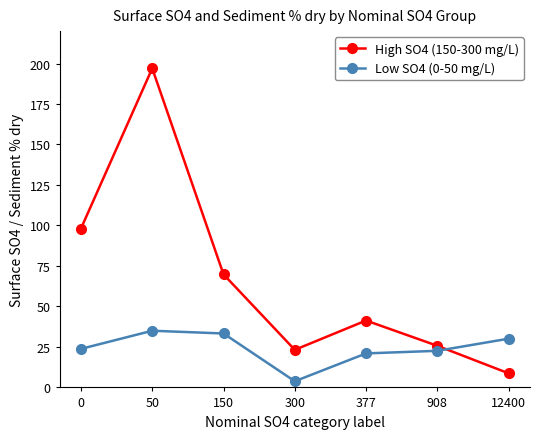

The High SO4 (150-300 mg/L) series shows 80.6 at 50. True or false?

False